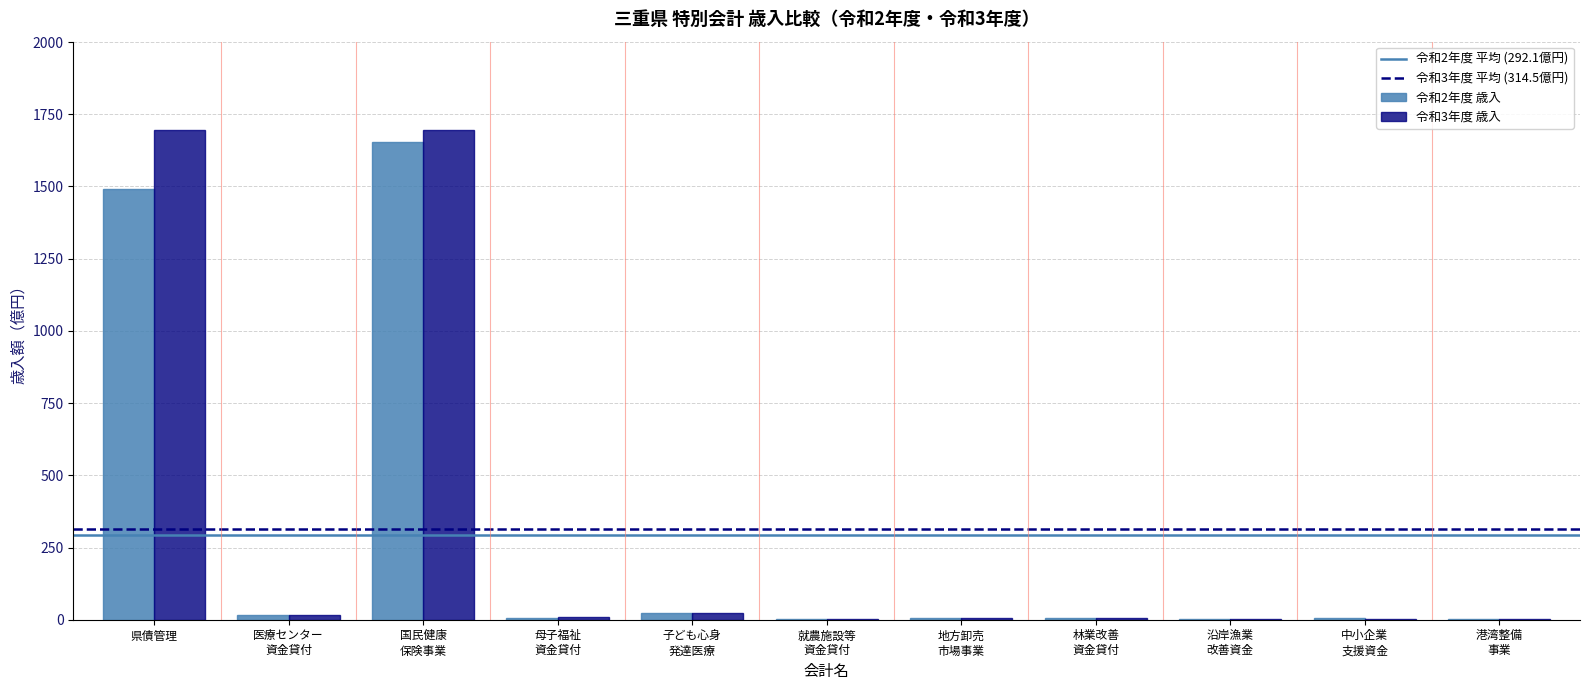

What is the maximum value shown in the chart?

1695.9